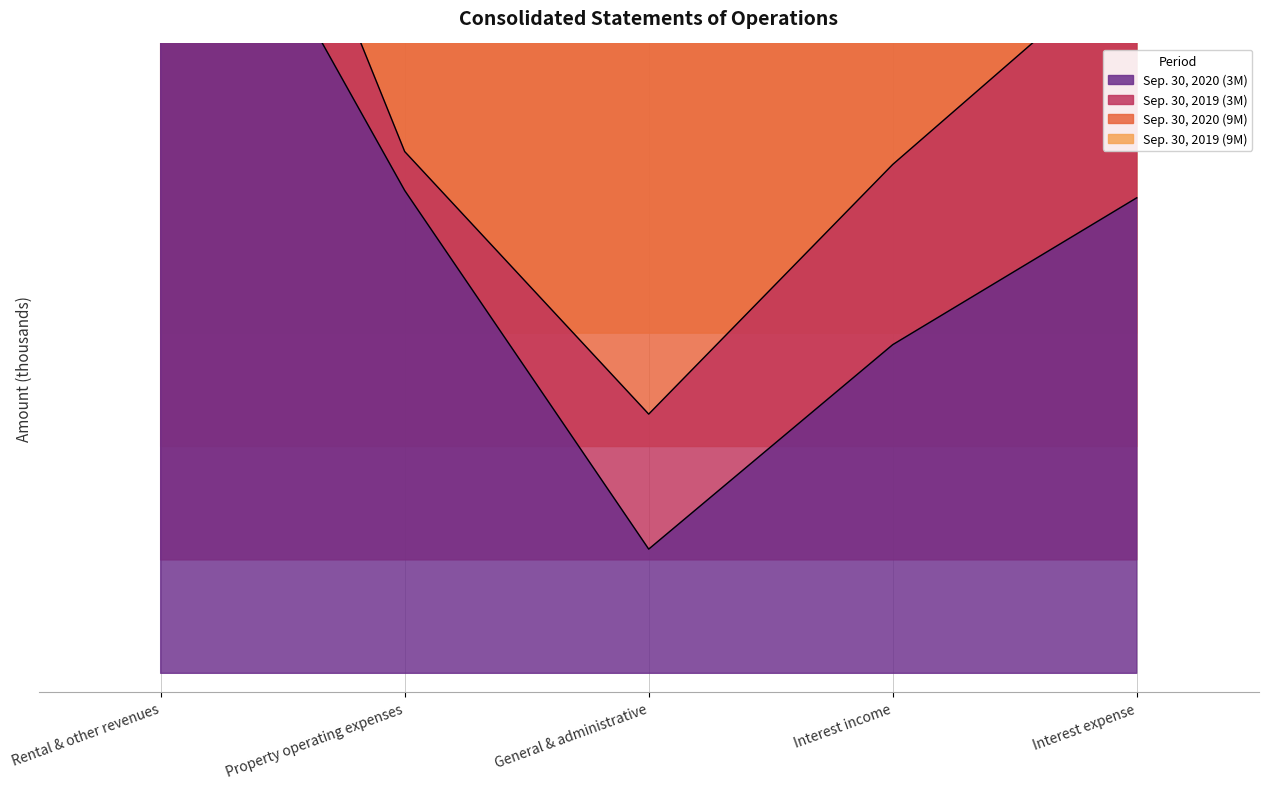

What is the approximate value of Sep. 30, 2020 (9M) at Rental & other revenues?

5.0